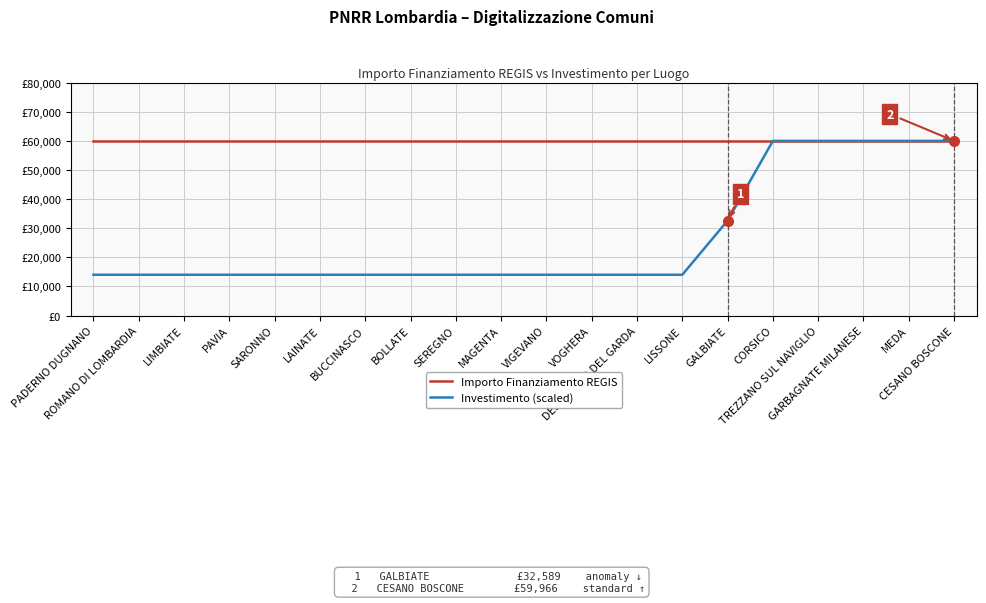

Is this an area chart (filled region under the line)?

No